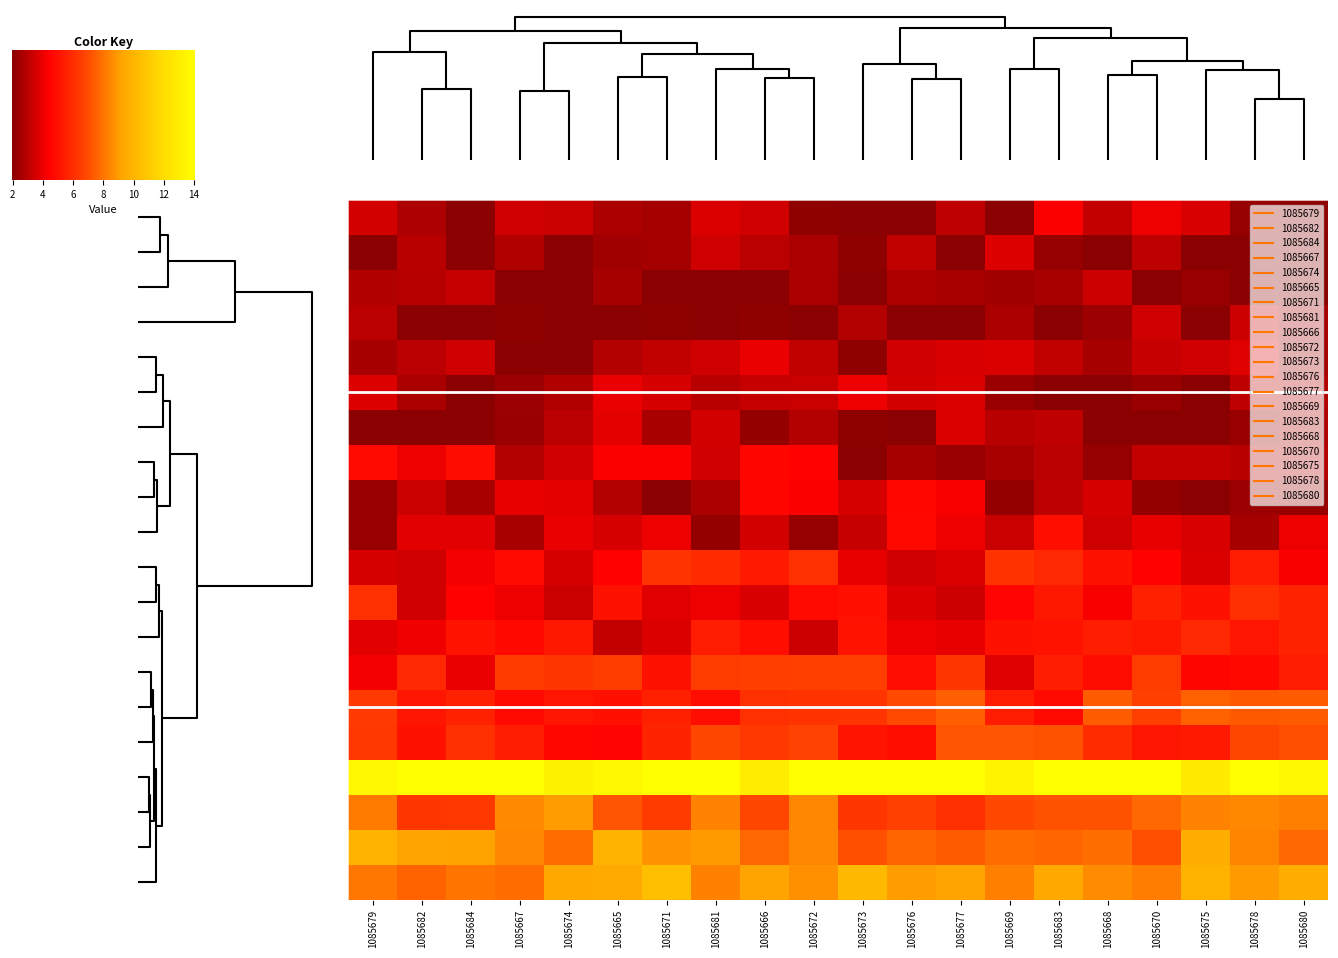

How many distinct data groups are displayed?

20